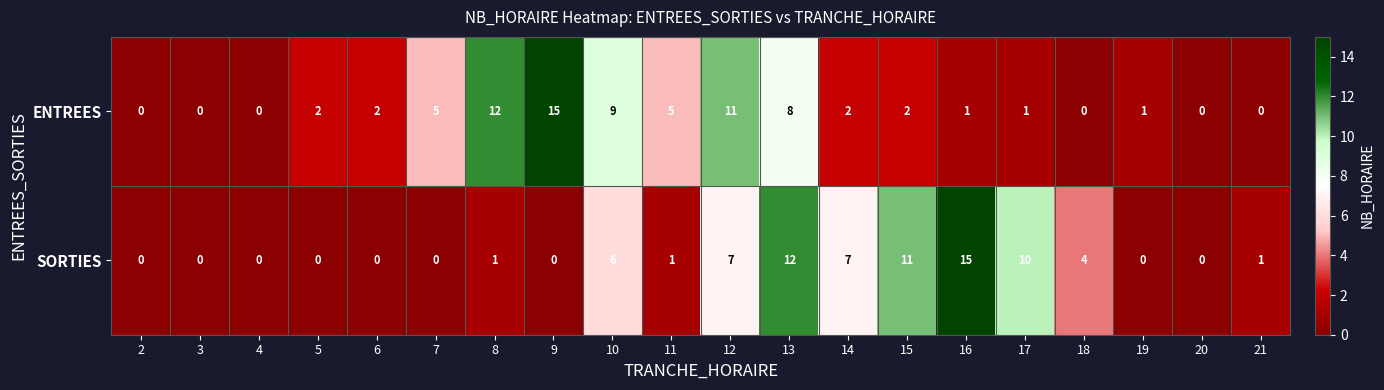

Between 4 and 9, which series saw the biggest shift?

ENTREES